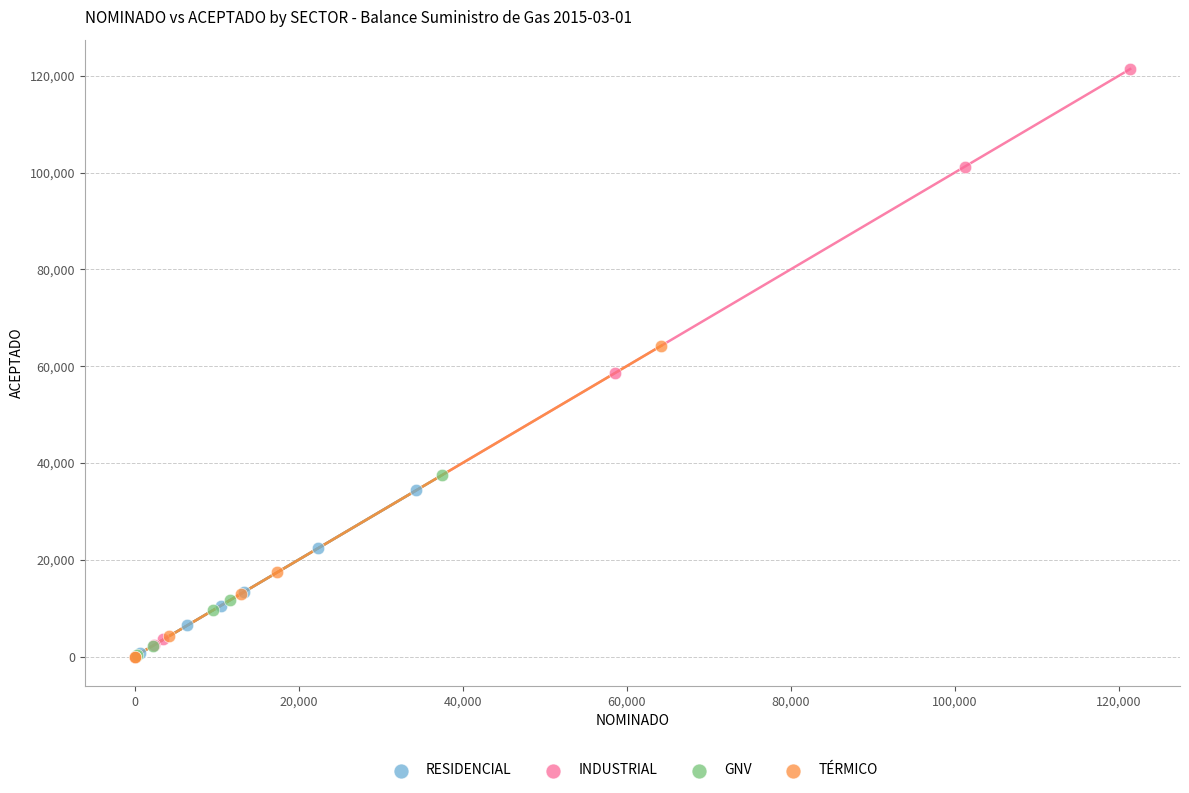

Which series has the widest spread of Y values?

INDUSTRIAL